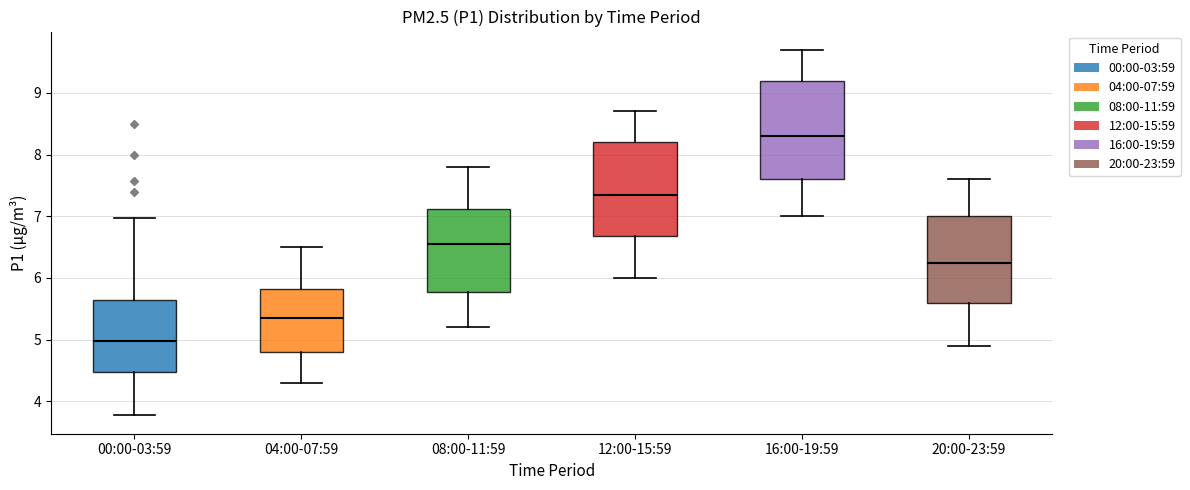

Reading left to right, transcribe this box plot: for each box, give where its median line is, the range the box spans, and where its two whiskers end, as read against the y-axis. The values are not printed on the chart, so give them approximately, as read against the axis.

00:00-03:59: median 5.0, box 4.5 to 5.6, whiskers 3.8 to 7.0
04:00-07:59: median 5.4, box 4.8 to 5.8, whiskers 4.3 to 6.5
08:00-11:59: median 6.6, box 5.8 to 7.1, whiskers 5.2 to 7.8
12:00-15:59: median 7.4, box 6.7 to 8.2, whiskers 6.0 to 8.7
16:00-19:59: median 8.3, box 7.6 to 9.2, whiskers 7.0 to 9.7
20:00-23:59: median 6.3, box 5.6 to 7.0, whiskers 4.9 to 7.6